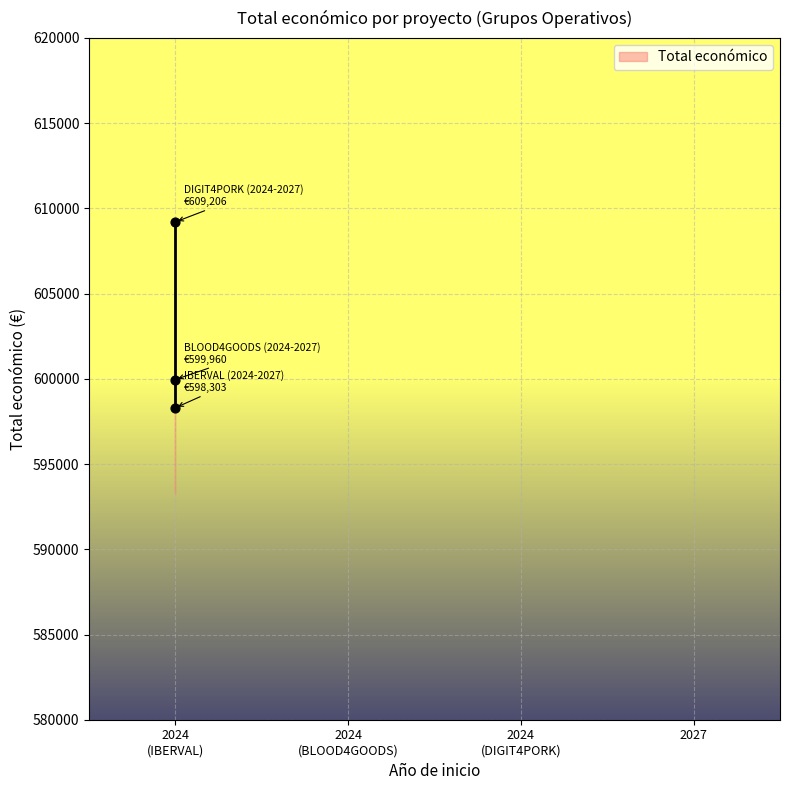

What Y value in the scatter plot is closest to 603754?

599960